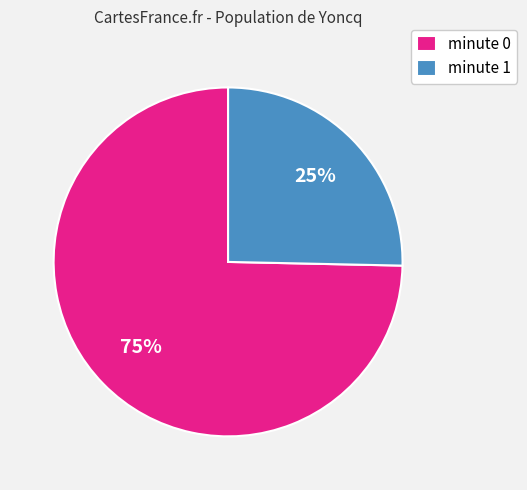

Which category has the smallest portion of the pie?

minute 1